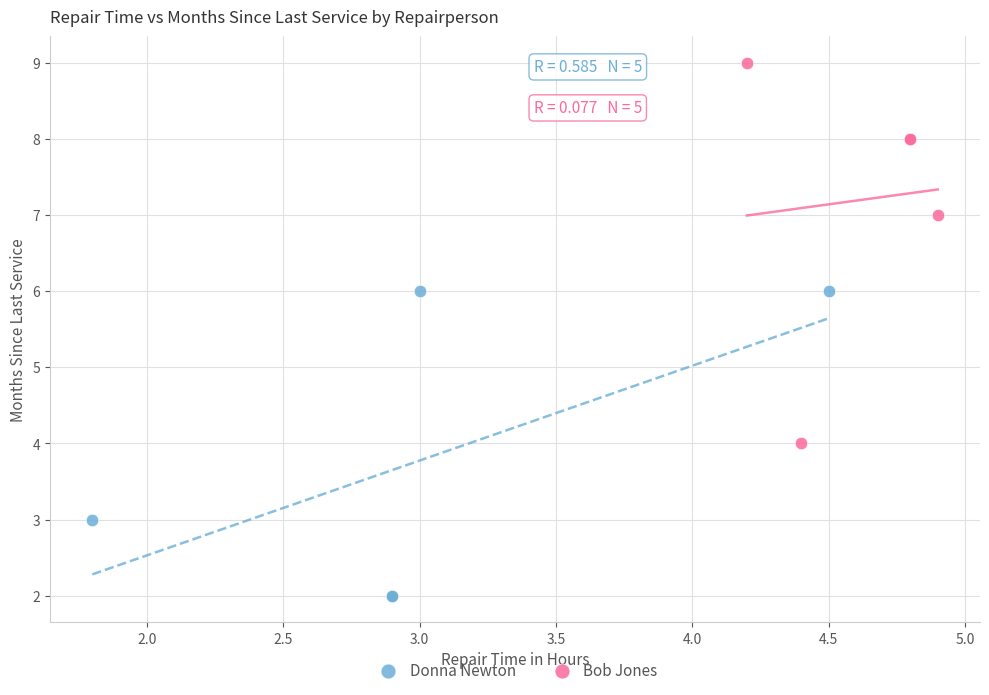

What are all the series names shown in the legend?

Donna Newton, Bob Jones